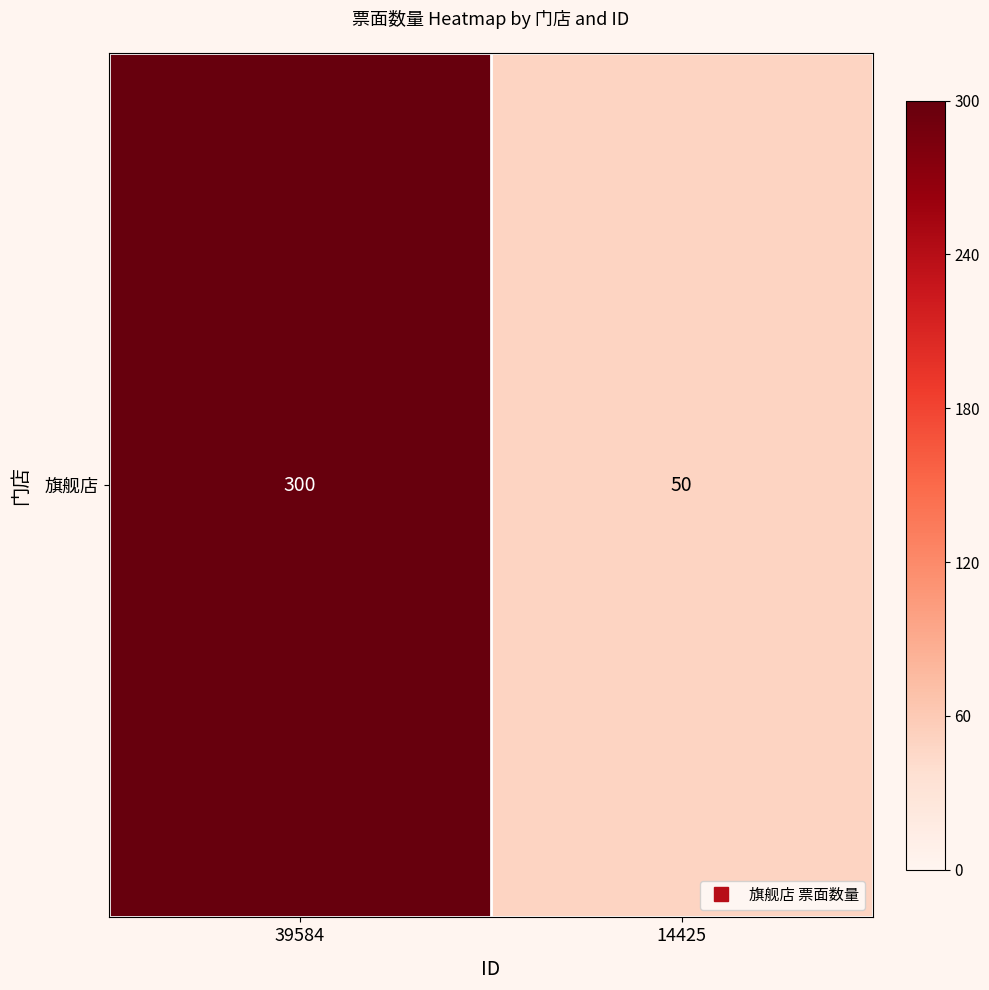

What is the change in value from 39584 to 14425?

-250